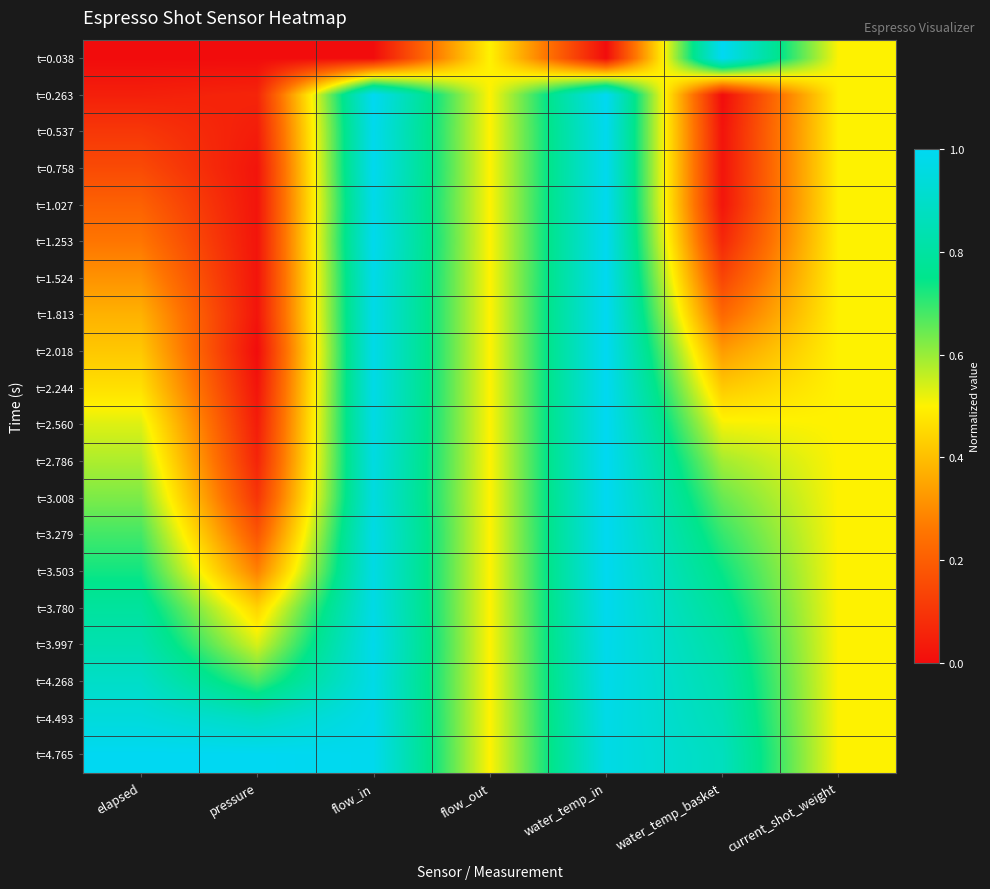

At which category is the sum across all series the highest?

water_temp_in